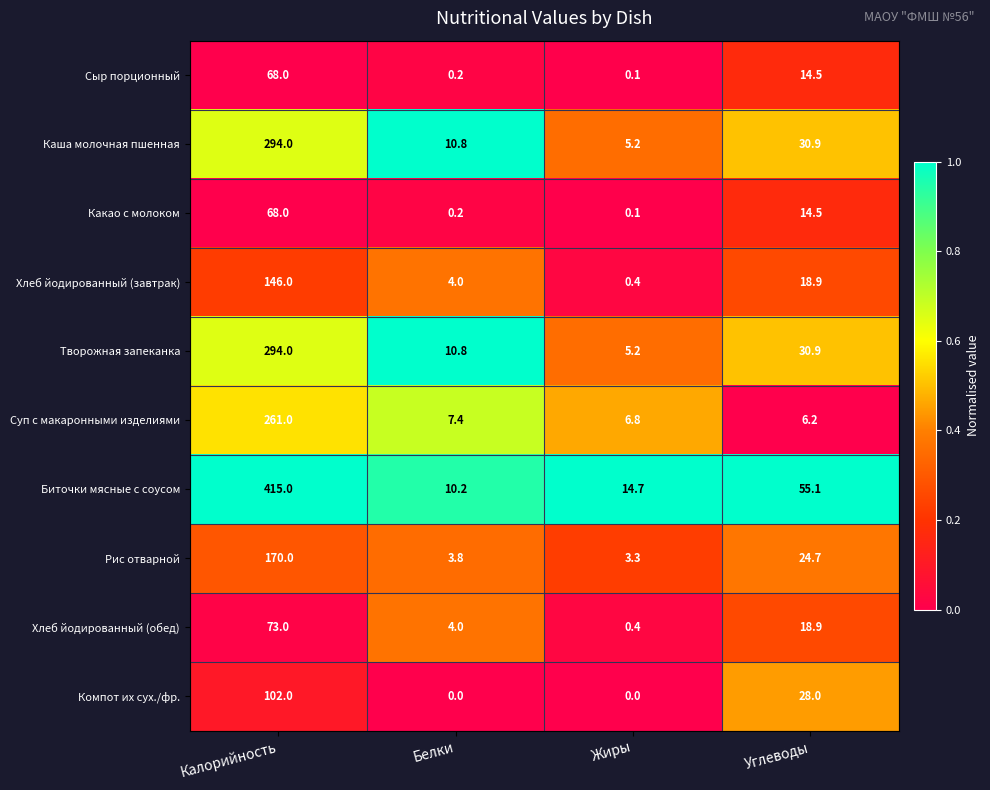

What is the difference between the maximum and minimum values in the Компот их сух./фр. series?

102.0